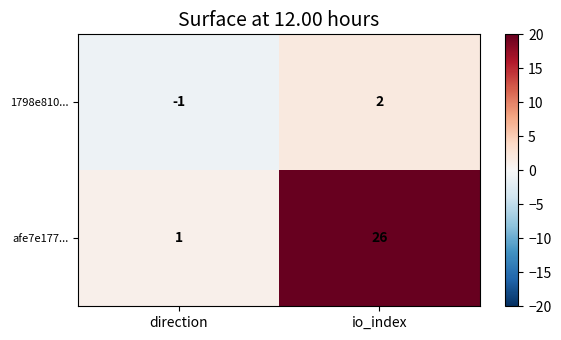

Reading left to right, extract all data points from this chart.

1798e810...: -1	2
afe7e177...: 1	26